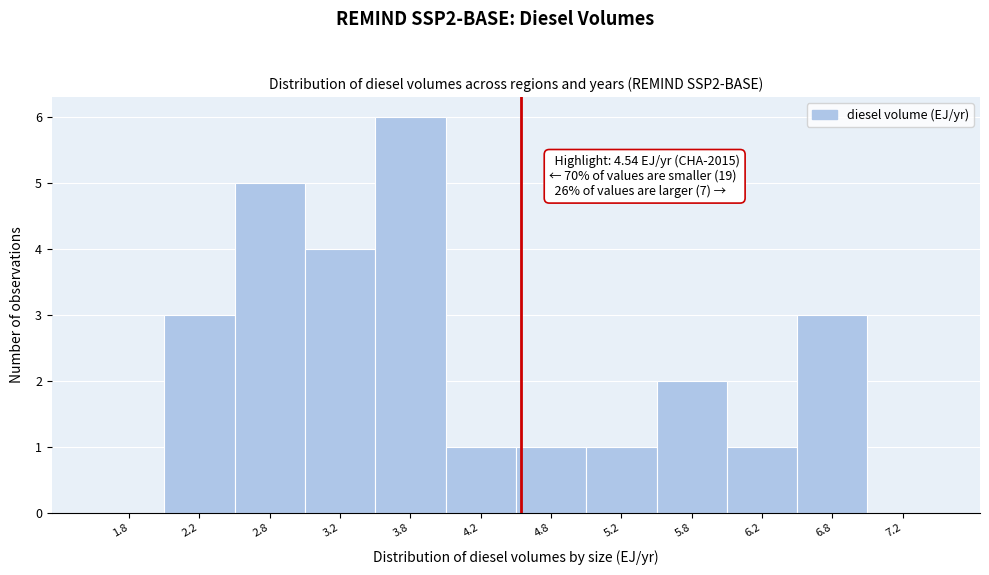

Over which range of the x-axis is the bar tallest?

3.5 to 4.0